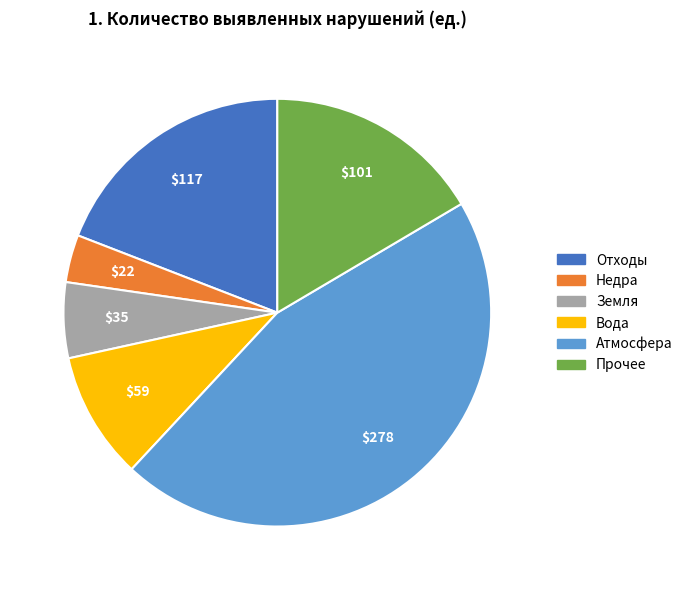

Is it true that Отходы is 19% of the pie?

True